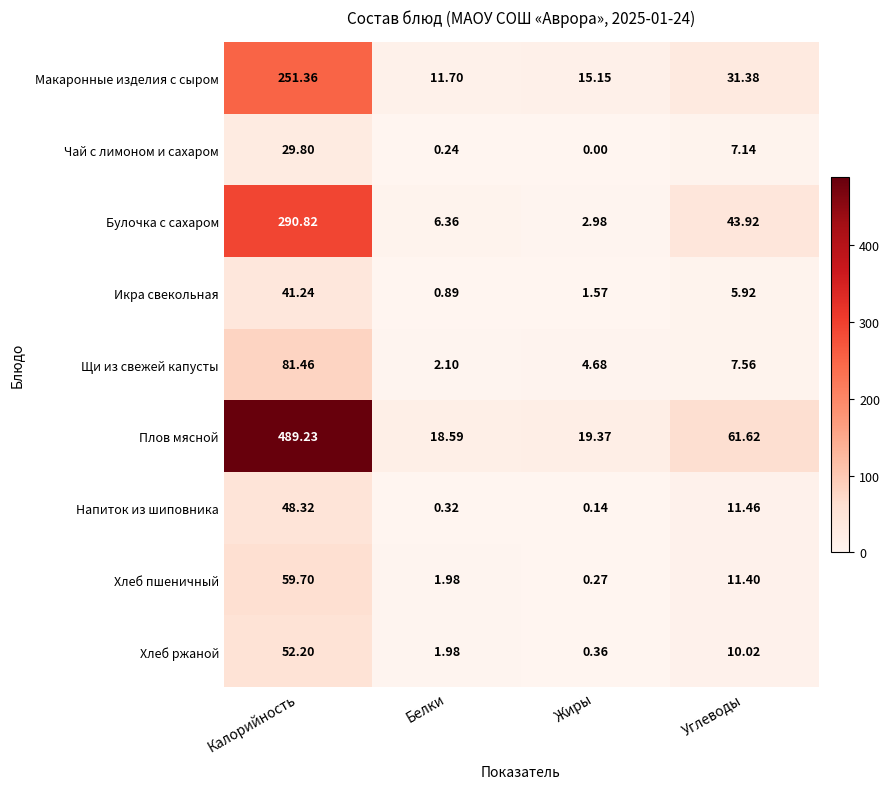

How many series are shown in this chart?

9